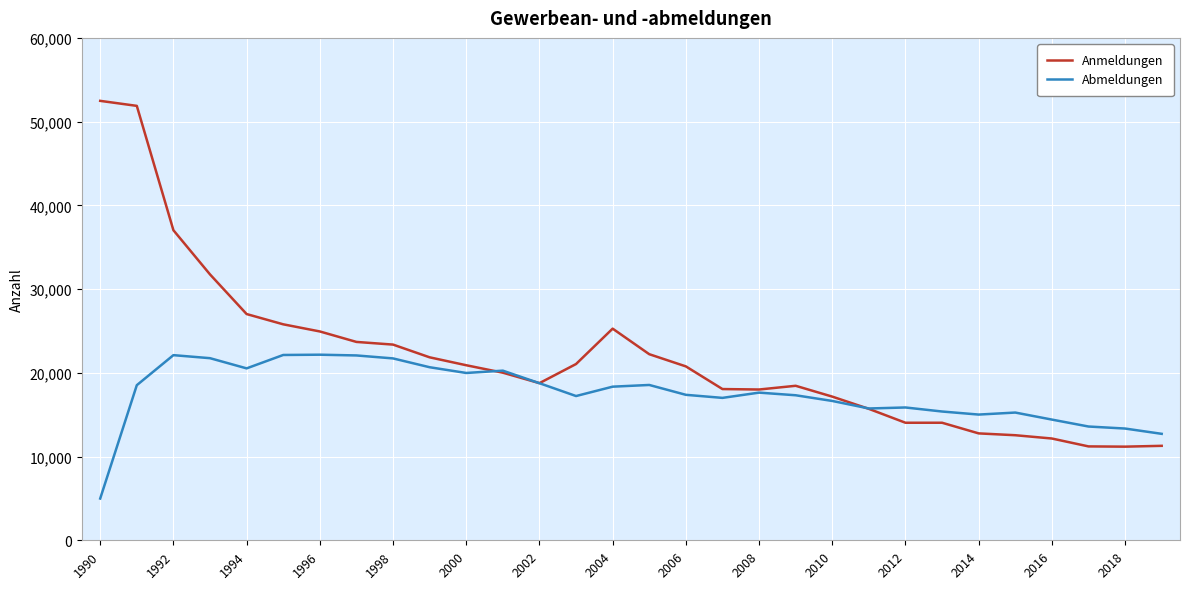

What is the lowest value of the Abmeldungen series?

4987